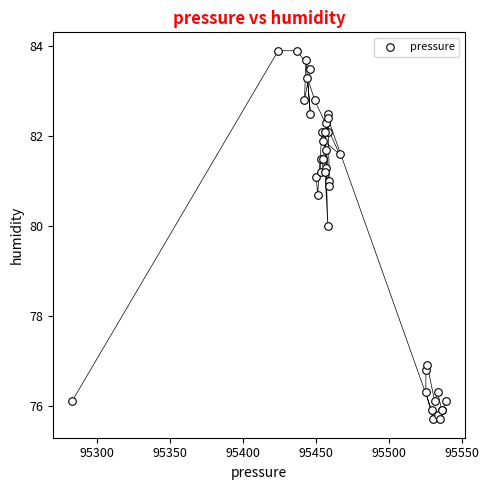

What Y value in the scatter plot is closest to 79?

80.0